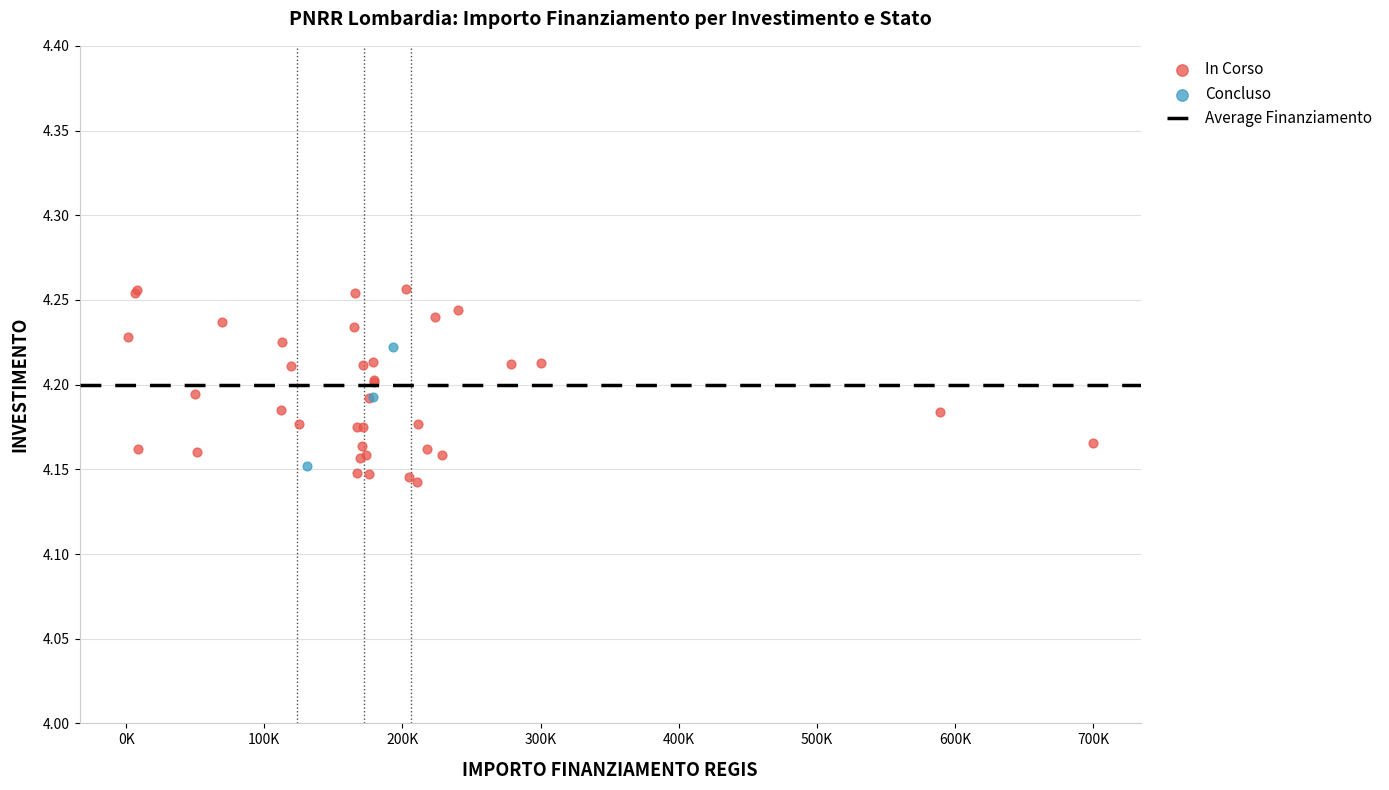

Which series reaches the maximum Y coordinate?

In Corso